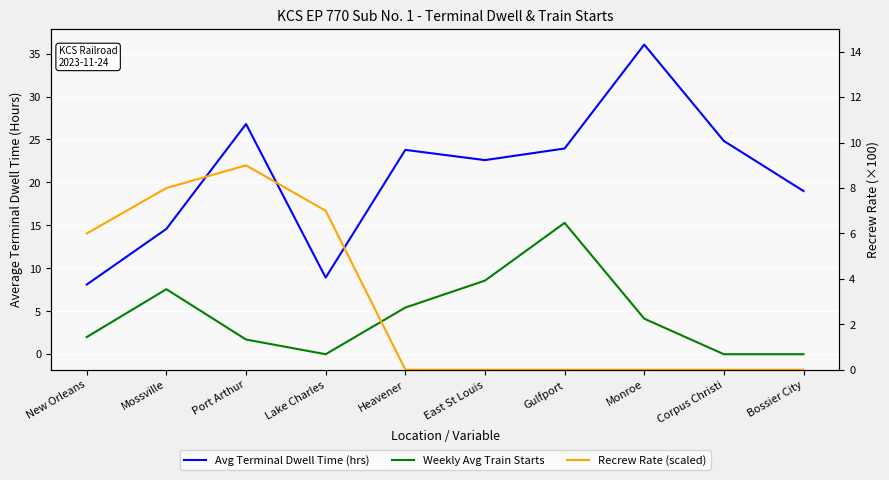

What is the label of the 4th point from the left?

Lake Charles